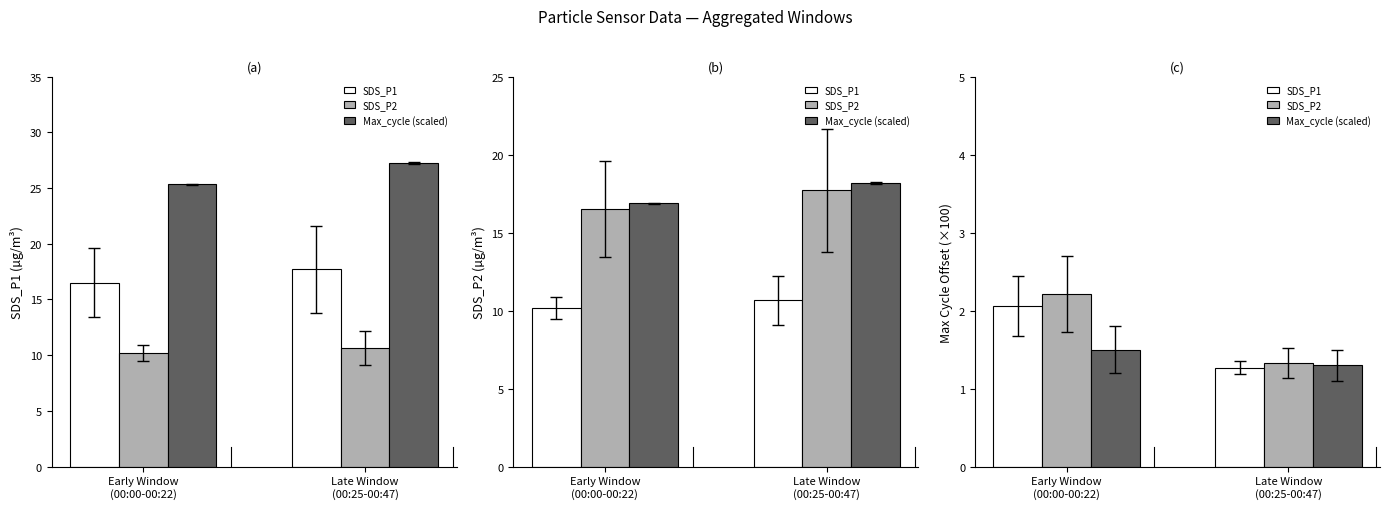

What is the average value of the SDS_P2 series?

1.8